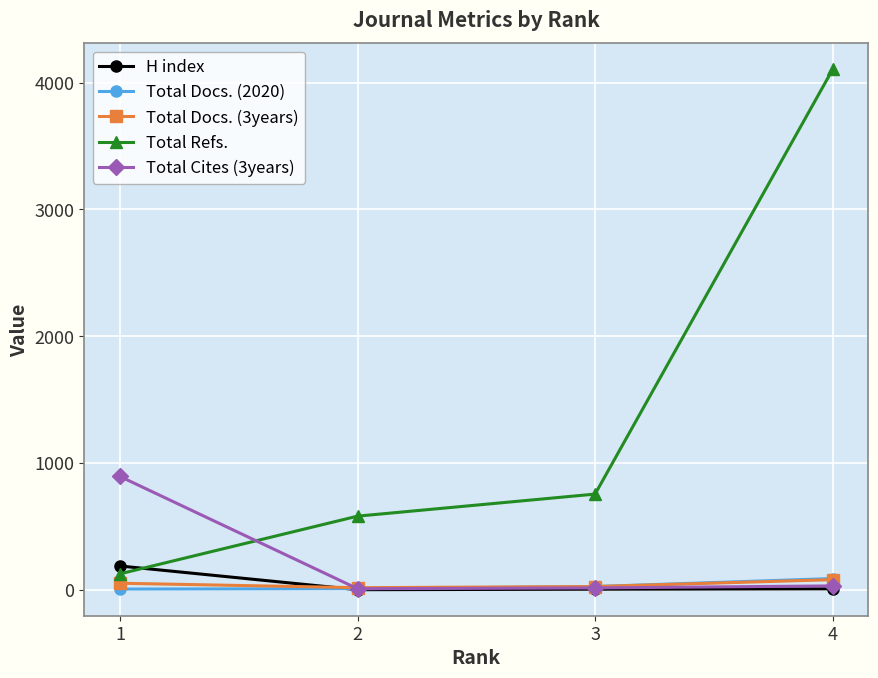

True or false: Total Docs. (3years) has more than 2 interior local peaks.

False